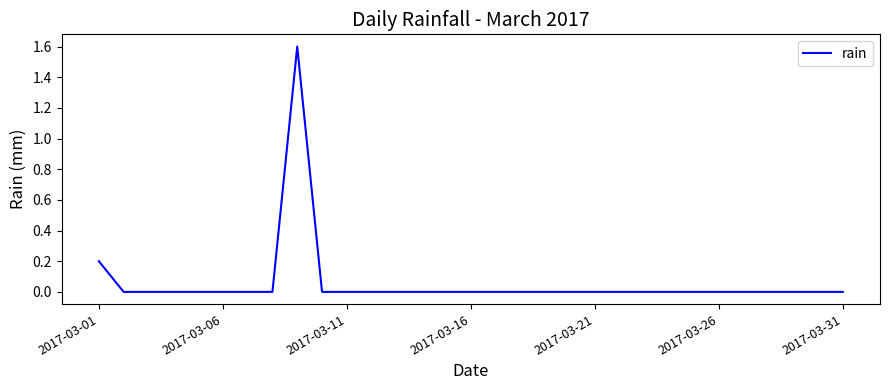

What is the maximum value shown in the chart?

1.6